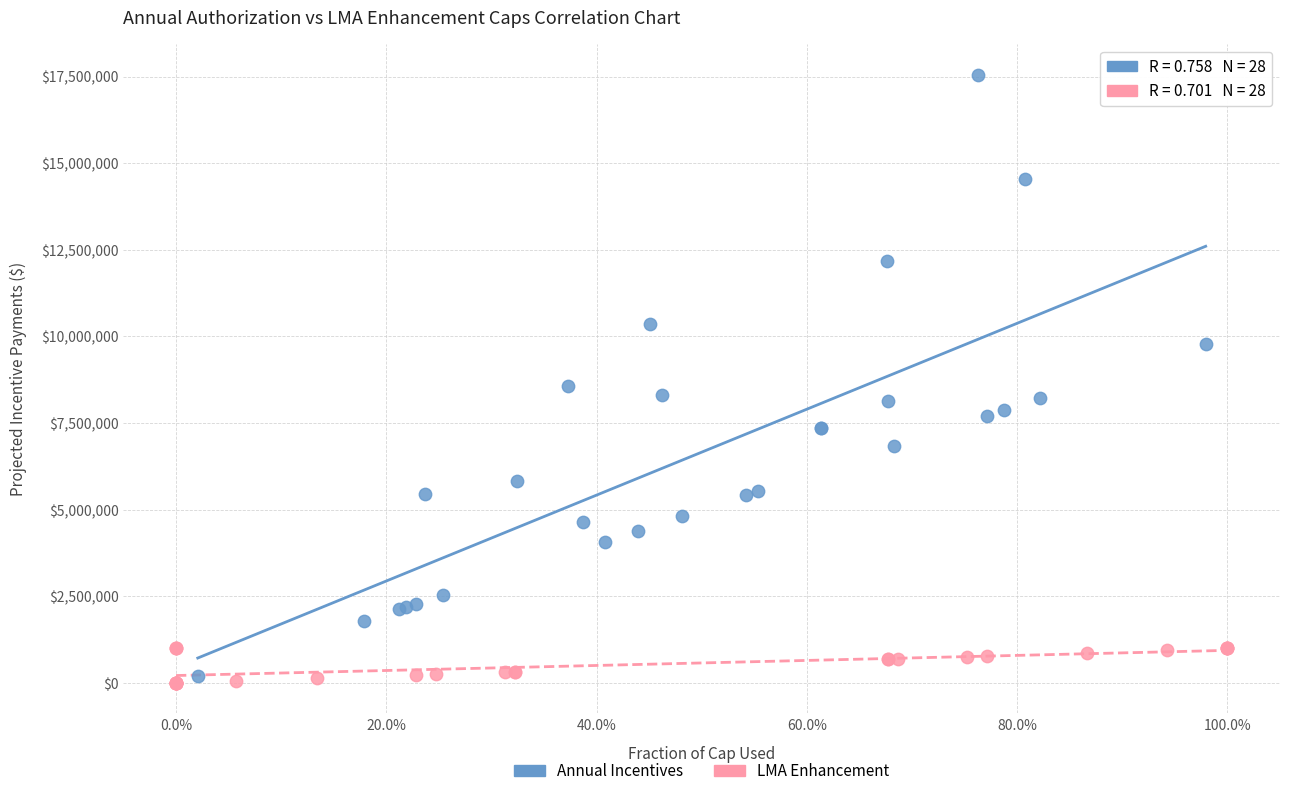

Which series reaches the maximum Y coordinate?

Annual Incentives